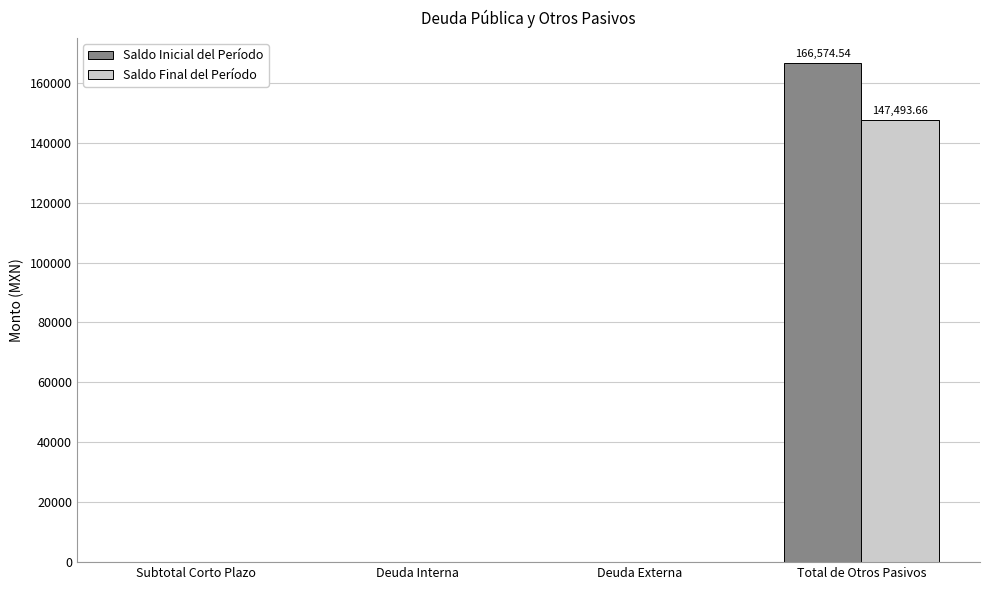

At which category does the chart reach its peak across all series?

Total de Otros Pasivos